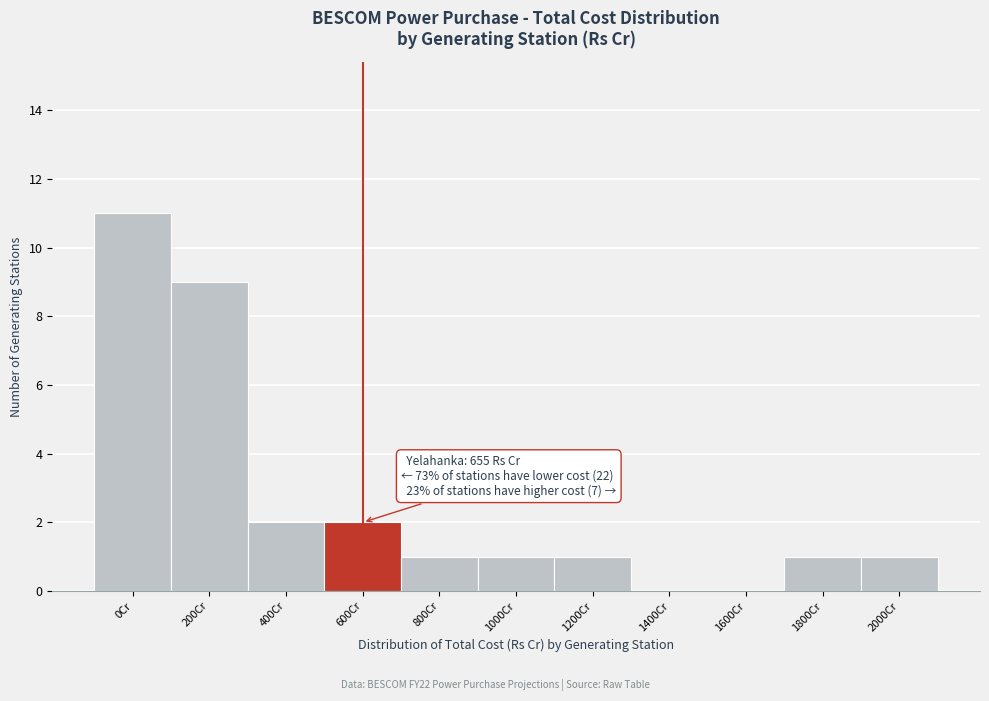

Reading right to left, what are all the values shown in this chart?

2000Cr=1	1800Cr=1	1600Cr=0	1400Cr=0	1200Cr=1	1000Cr=1	800Cr=1	600Cr=2	400Cr=2	200Cr=9	0Cr=11